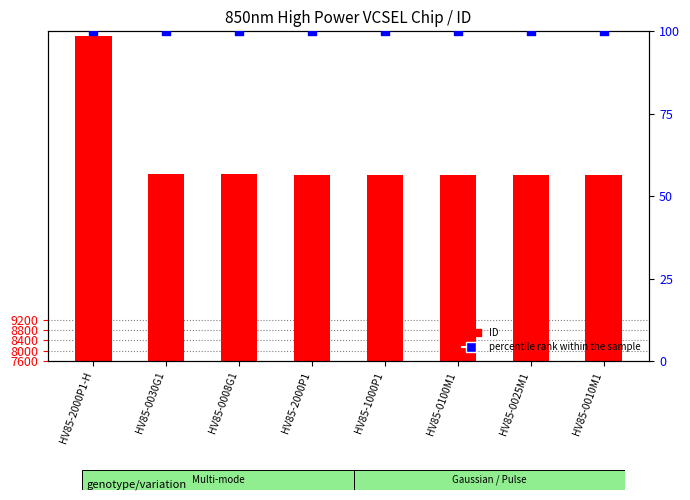

Which series contains the lowest Y value?

percentile rank within the sample